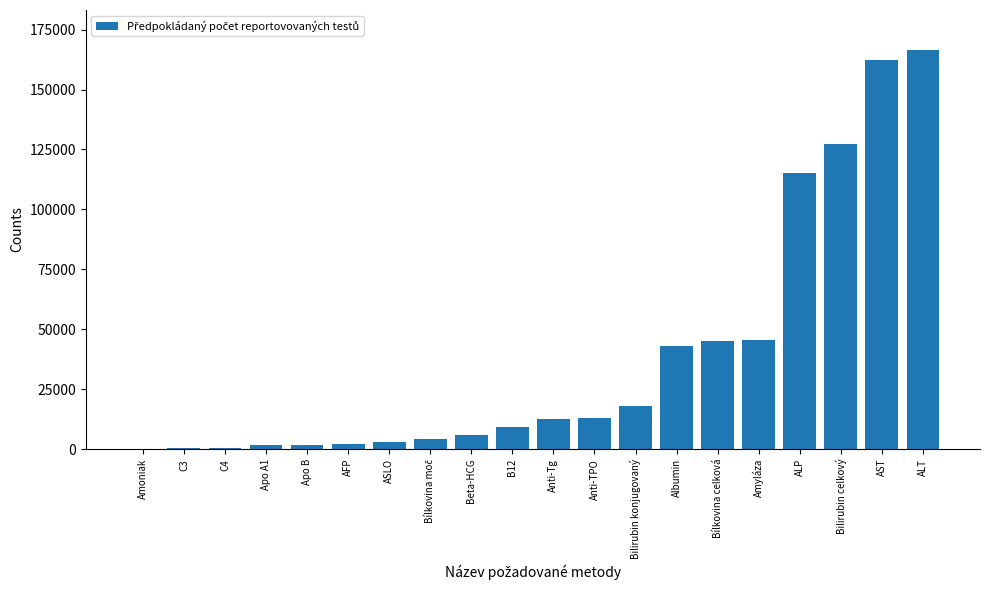

Count the number of data series in this chart.

1